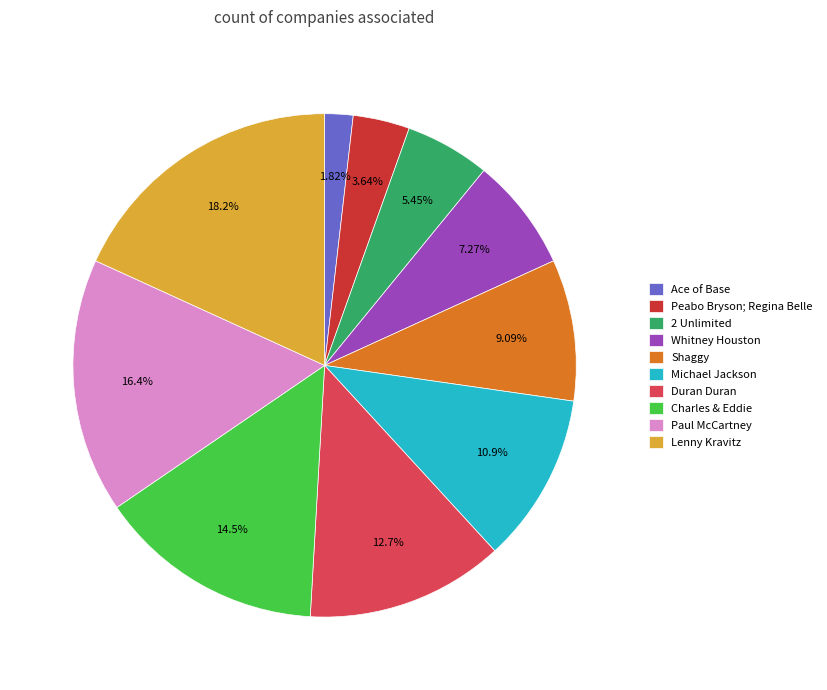

To the nearest percent, what is the average slice percentage?

10%